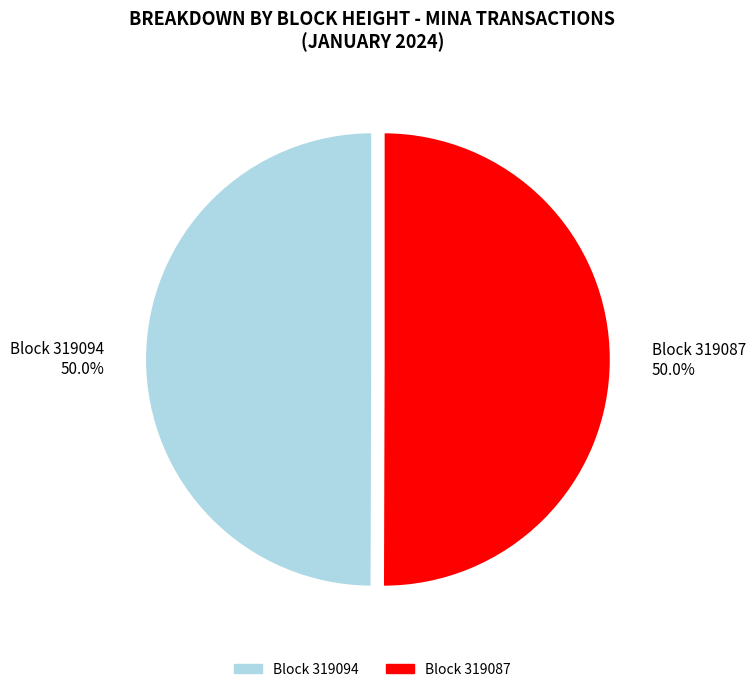

What is the ratio of the value at Block 319094 50.0% to the value at Block 319087 50.0%?

1.0